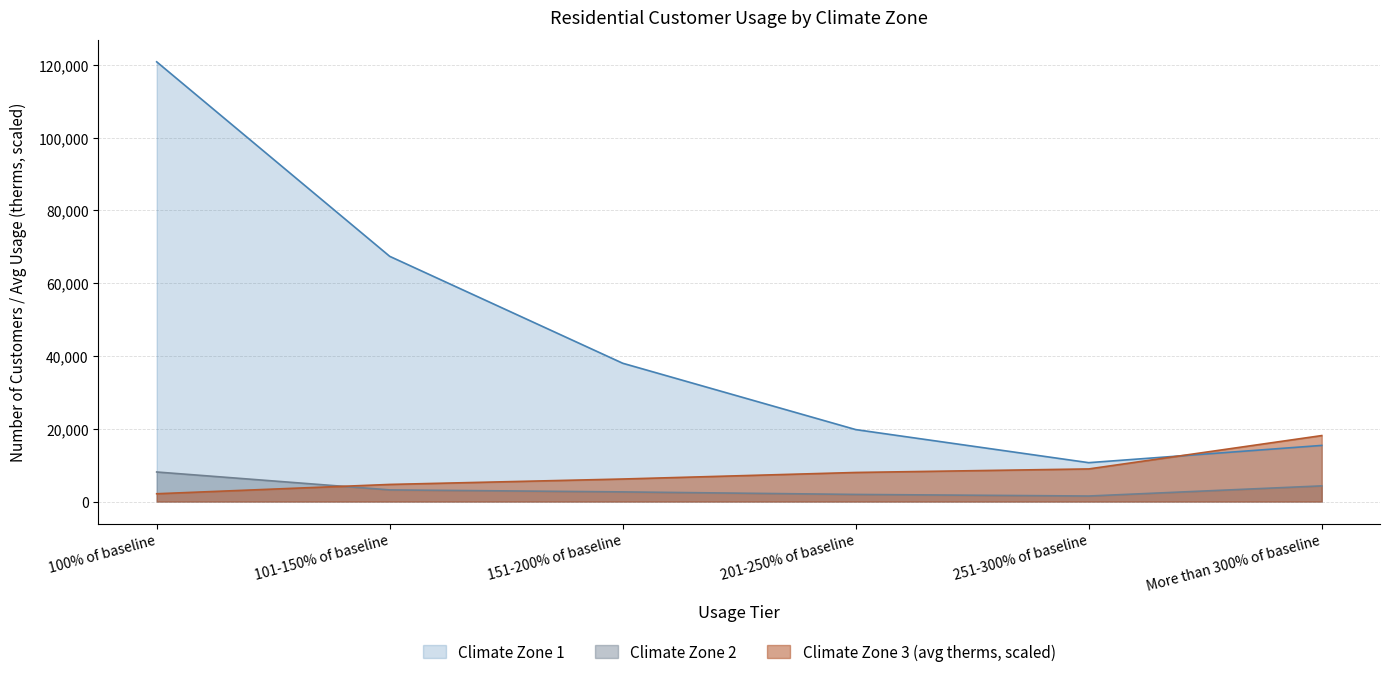

The value of Climate Zone 1 at 101-150% of baseline is 97250.0. True or false?

False